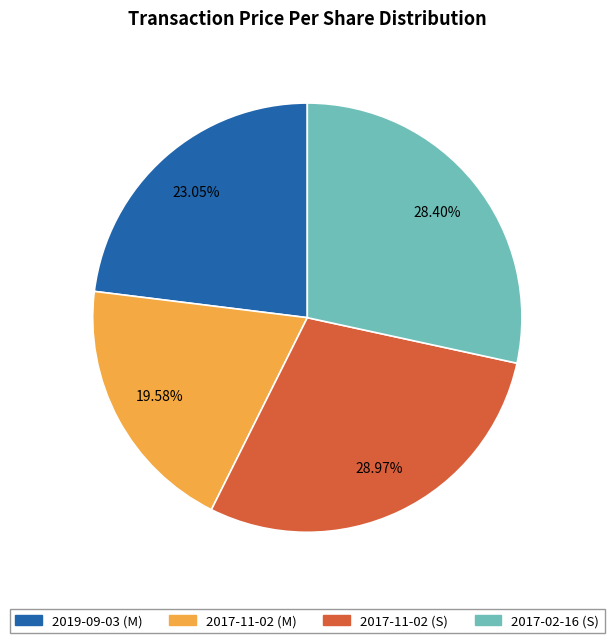

What percentage is the 2017-11-02 (M) slice, to the nearest percent?

20%